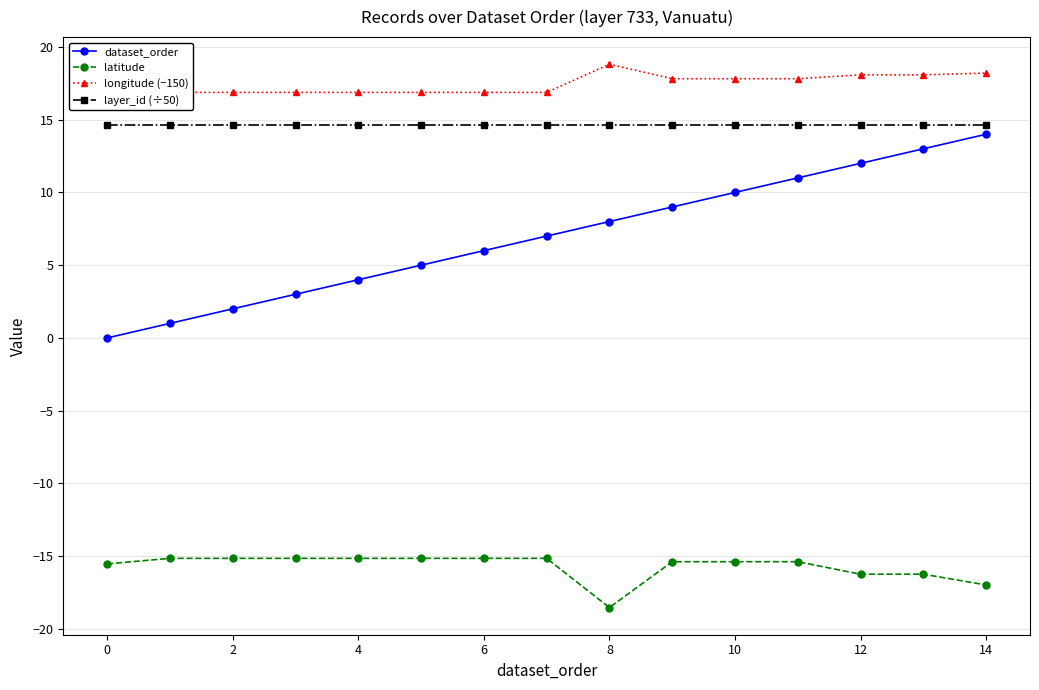

Which category has the lowest value in the dataset_order series?

0